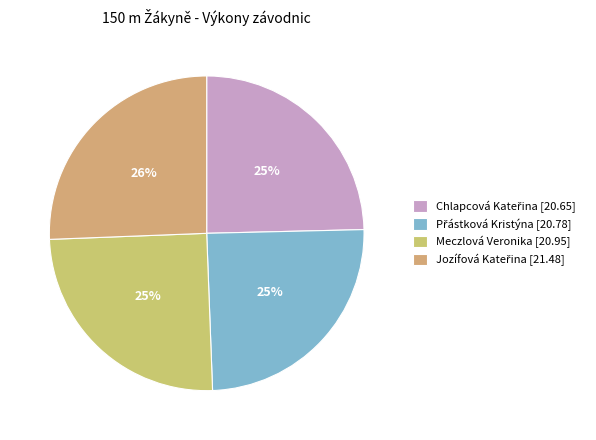

To the nearest percent, what is the average slice percentage?

25%